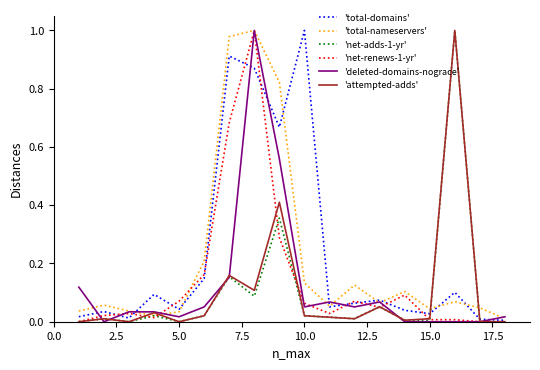

What is the value of the 'net-renews-1-yr' point at the 5th from the left?

0.1